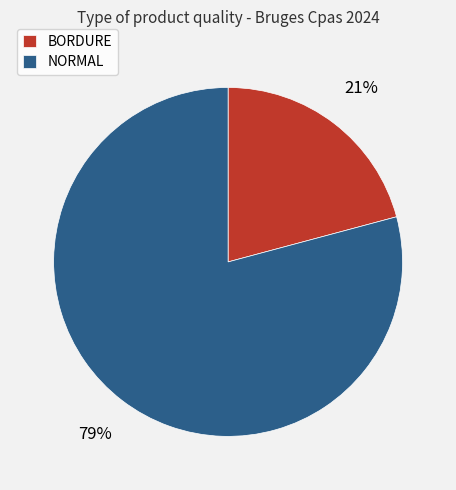

To the nearest percent, what percentage of the pie is NORMAL?

79%